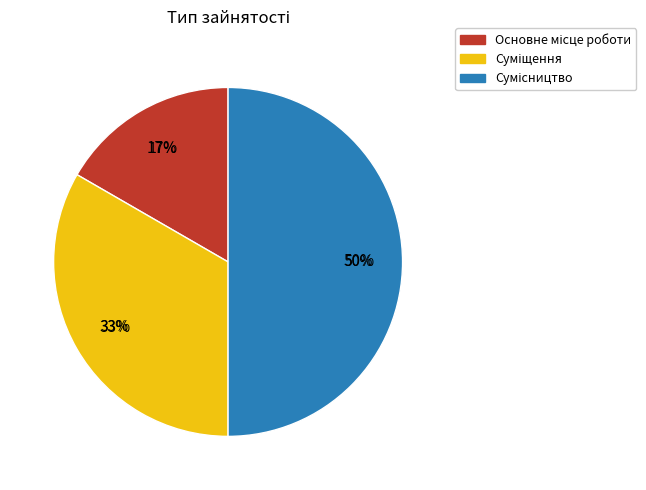

To the nearest percent, what portion does Основне місце роботи represent?

17%